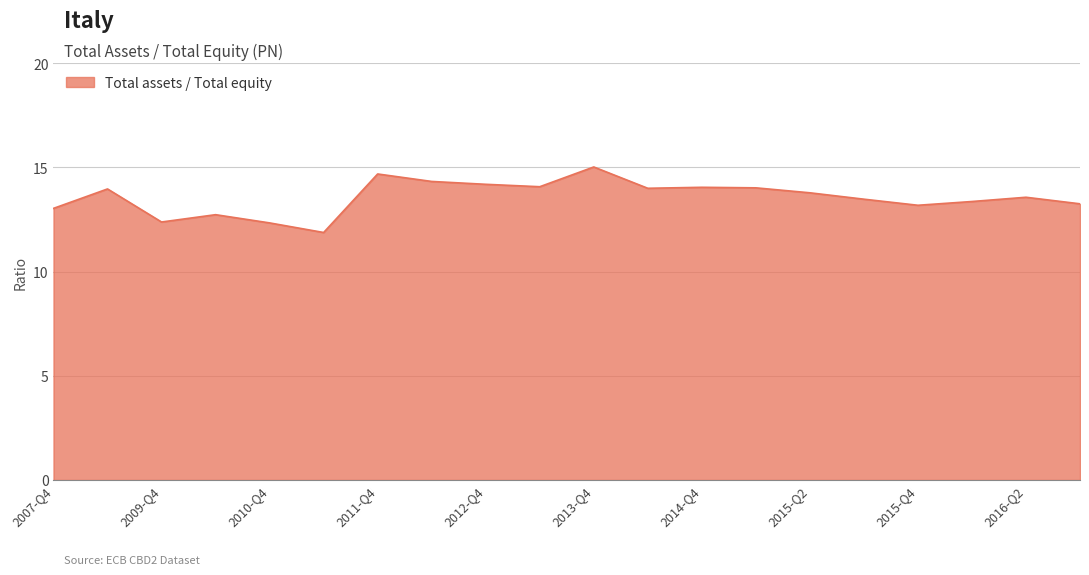

True or false: there are more than 1 points higher than both neighbors.

True